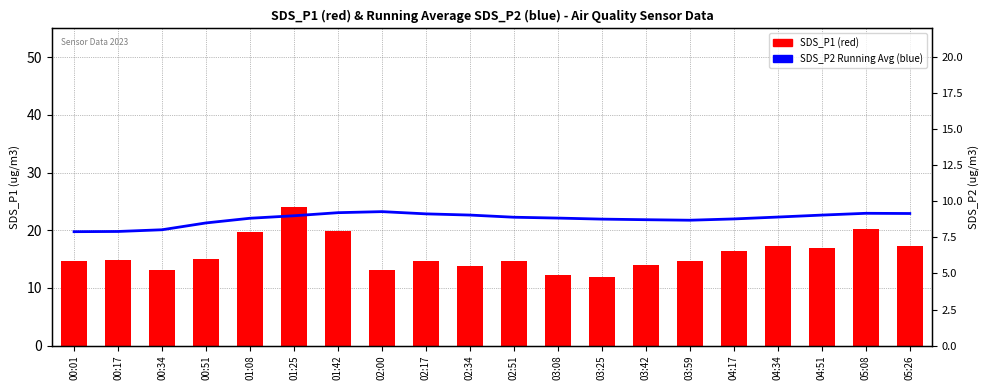

Reading left to right, extract all data points from this chart.

SDS_P2 Running Avg: 00:01=19.8	00:17=19.8	00:34=20.1	00:51=21.3	01:08=22.1	01:25=22.5	01:42=23.0	02:00=23.2	02:17=22.8	02:34=22.6	02:51=22.3	03:08=22.1	03:25=21.9	03:42=21.8	03:59=21.7	04:17=22.0	04:34=22.3	04:51=22.6	05:08=22.9	05:26=22.9
SDS_P1: 00:01=14.7	00:17=14.8	00:34=13.1	00:51=15.0	01:08=19.7	01:25=24.0	01:42=19.9	02:00=13.1	02:17=14.7	02:34=13.8	02:51=14.7	03:08=12.3	03:25=11.9	03:42=14.0	03:59=14.6	04:17=16.3	04:34=17.3	04:51=16.9	05:08=20.2	05:26=17.3